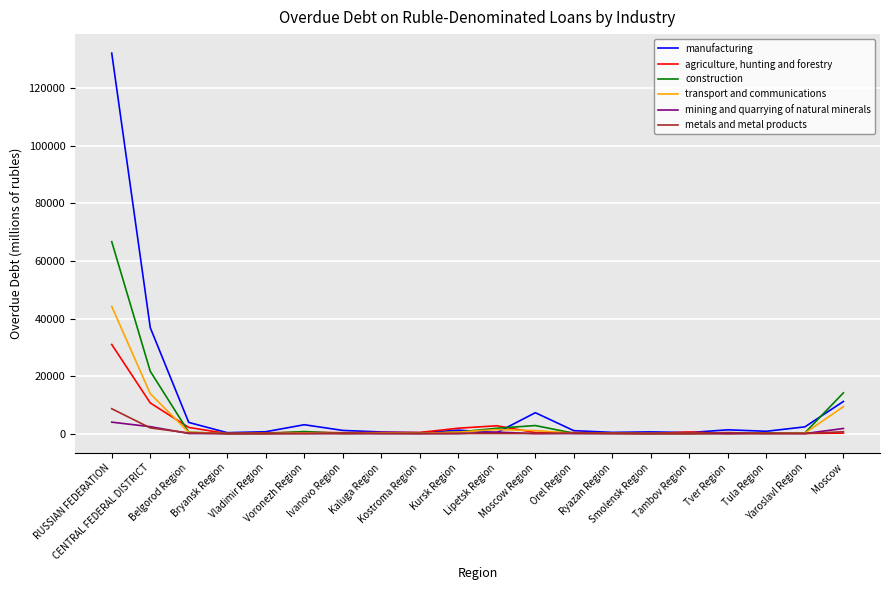

What is the sum of all agriculture, hunting and forestry values?

52310